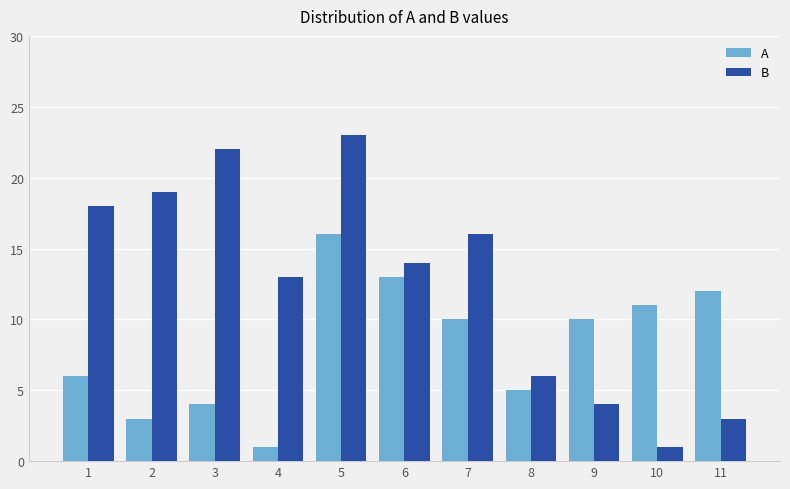

What is the average value of the B series?

13